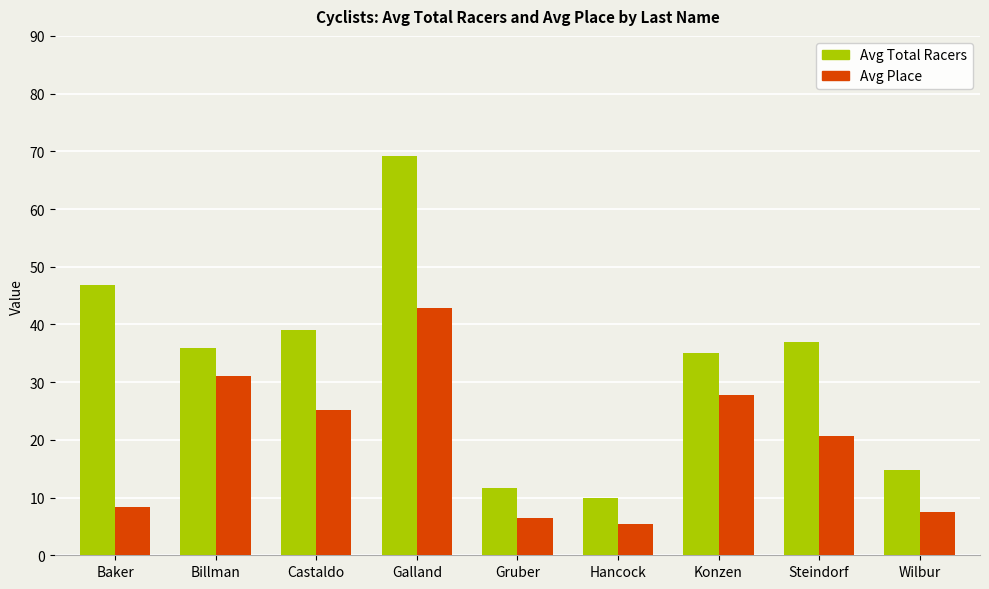

How many groups of bars are there?

9